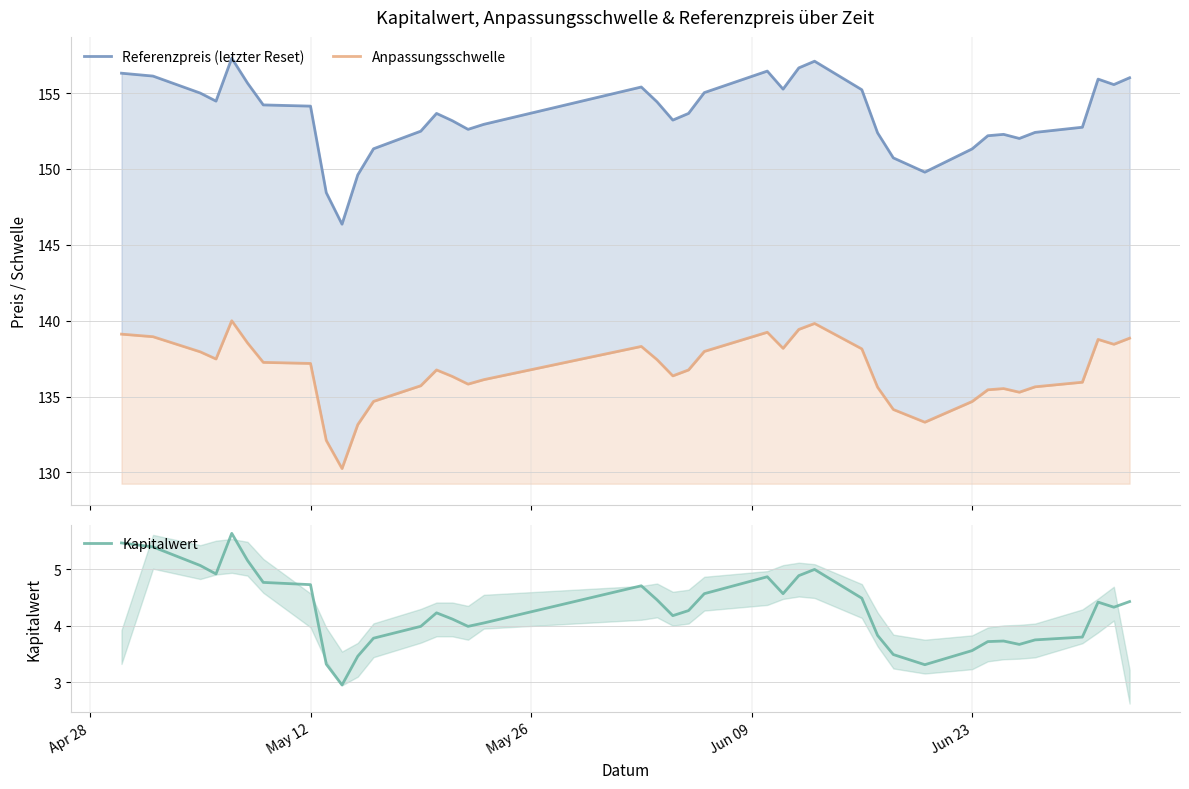

The value of Kapitalwert at 31 is 6.1. True or false?

False